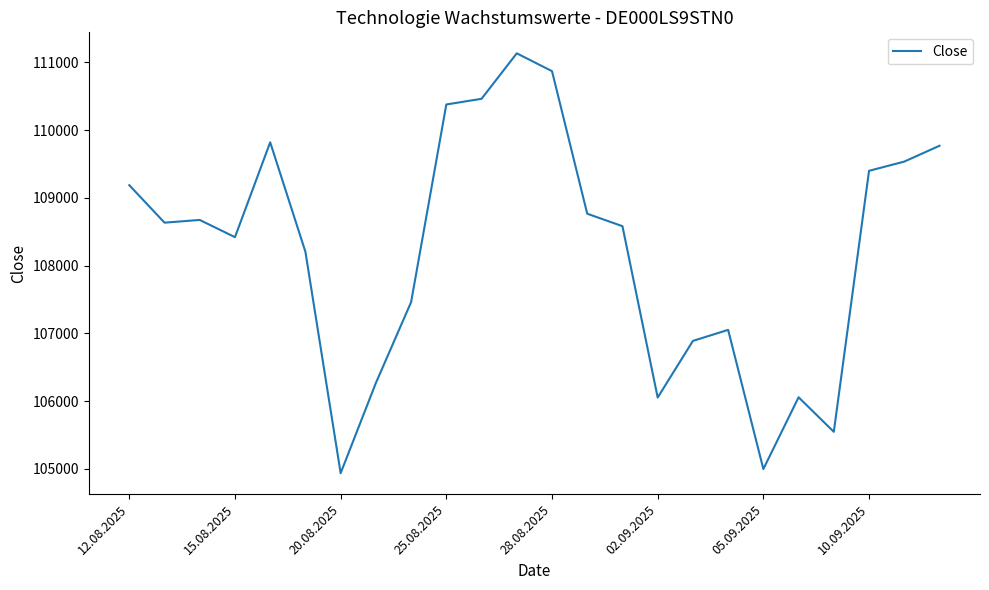

What is the greatest value displayed?

111132